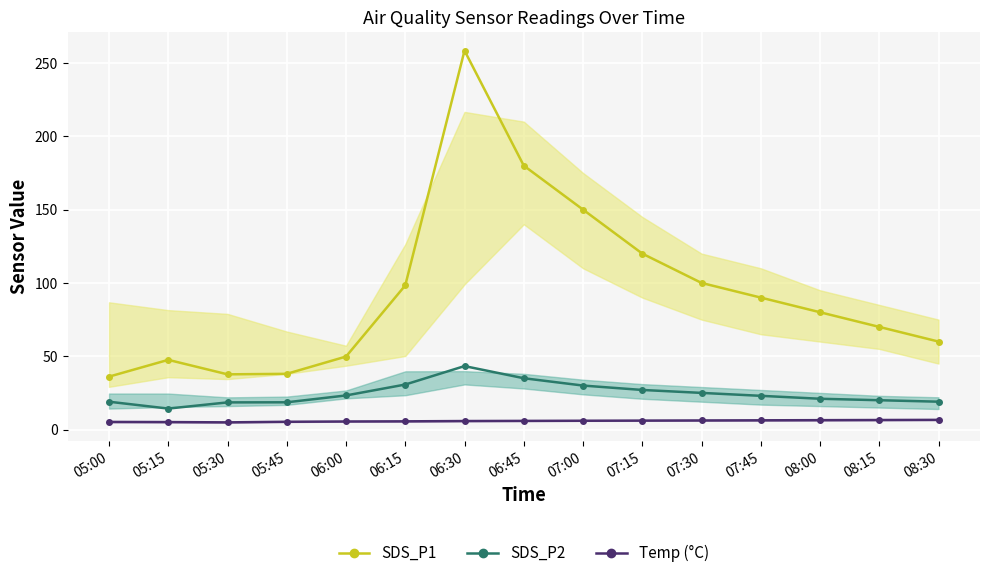

Where is SDS_P2 nearest to the value 28?

07:15